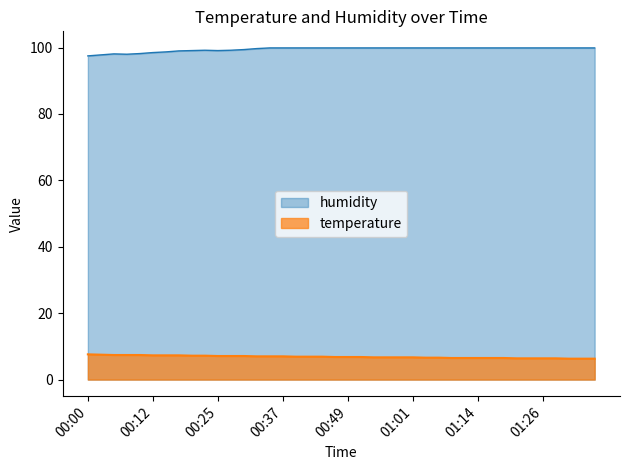

What is the spread (max minus min) of values at 01:11?

93.4